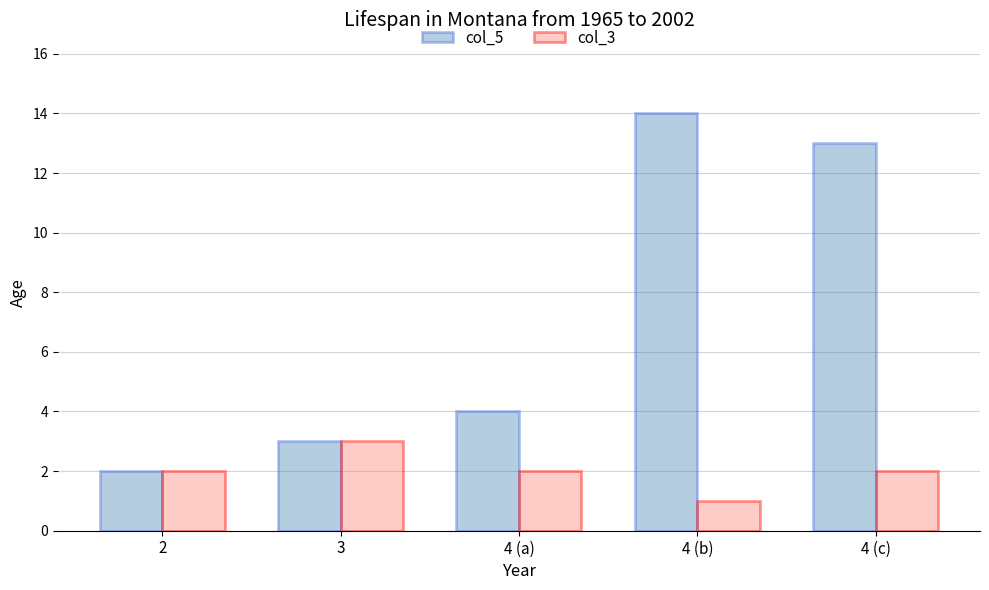

Which series has the largest total across all categories?

col_5